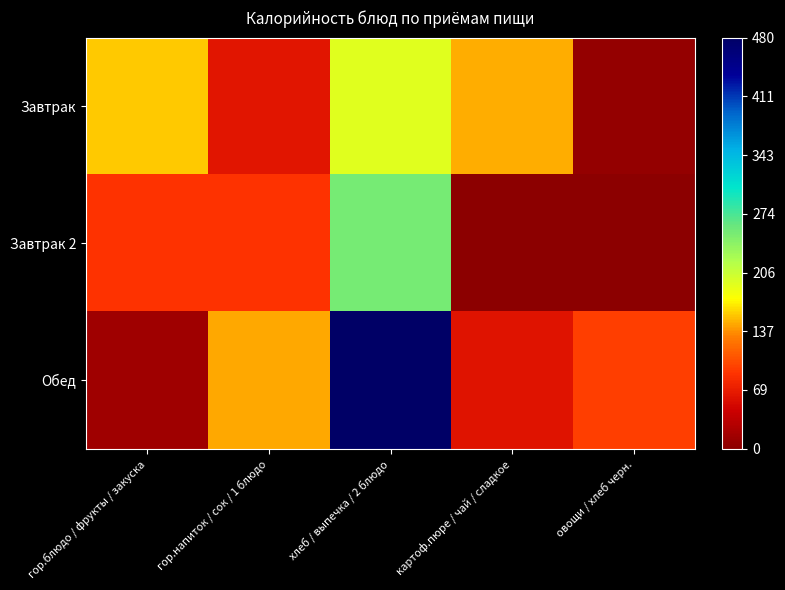

Between гор.напиток / сок / 1 блюдо and овощи / хлеб черн., which series saw the biggest shift?

Завтрак 2